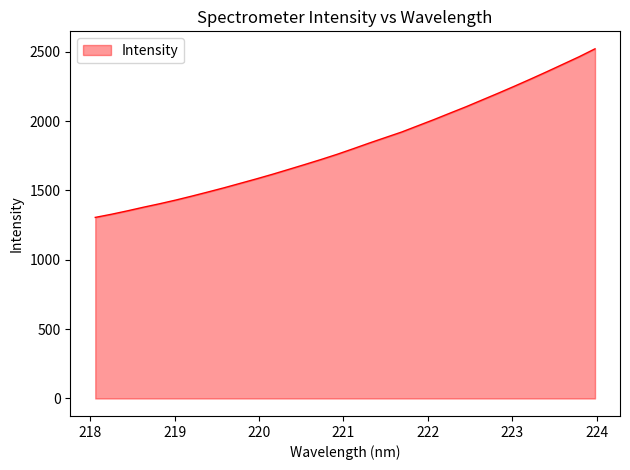

Reading left to right, transcribe all the data shown in this chart.

1305.6	1328.2	1353.1	1379.3	1404.3	1430.9	1459.6	1489.2	1519.7	1551.7	1583.8	1617.1	1652.0	1687.3	1723.2	1760.8	1801.0	1842.1	1881.8	1921.3	1966.1	2010.8	2057.5	2103.7	2152.7	2201.5	2251.6	2303.0	2355.5	2409.2	2463.1	2521.0